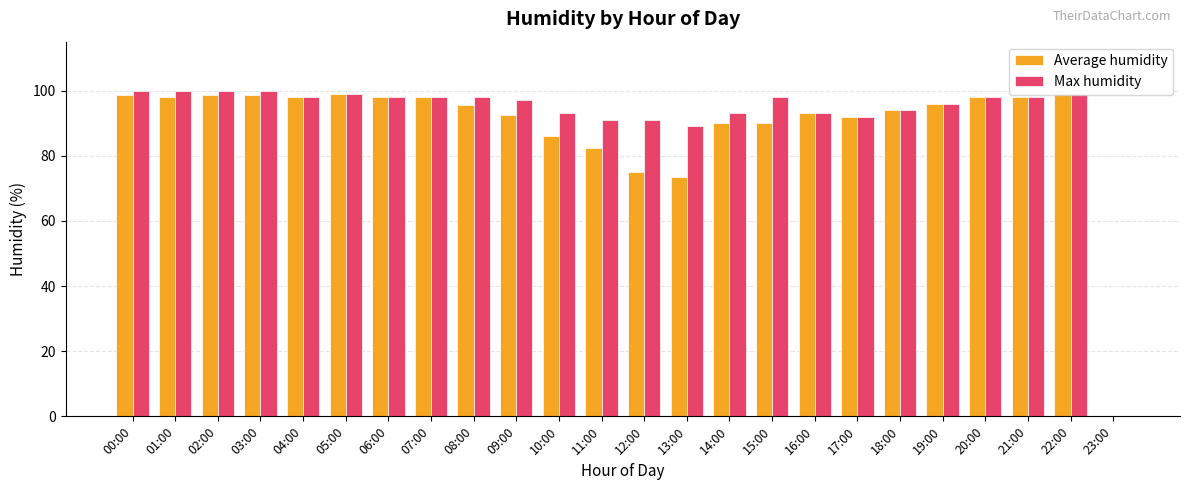

What is the greatest value displayed?

100.0